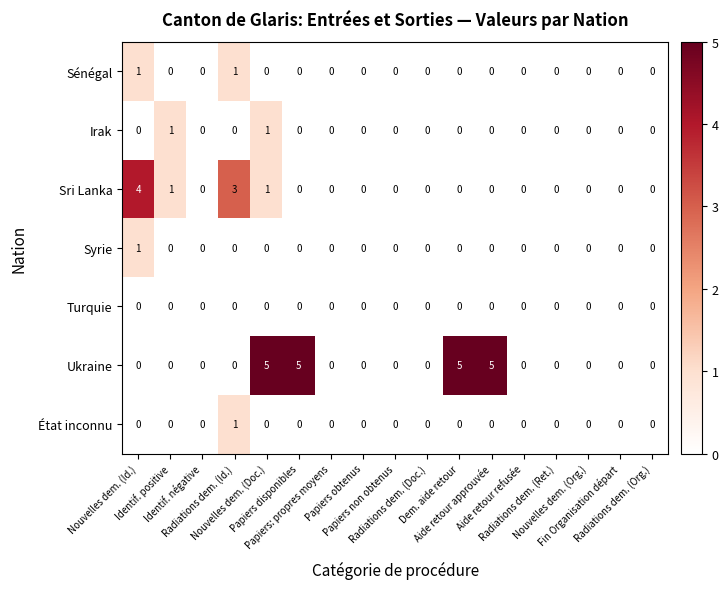

Which series has the largest total across all categories?

Ukraine